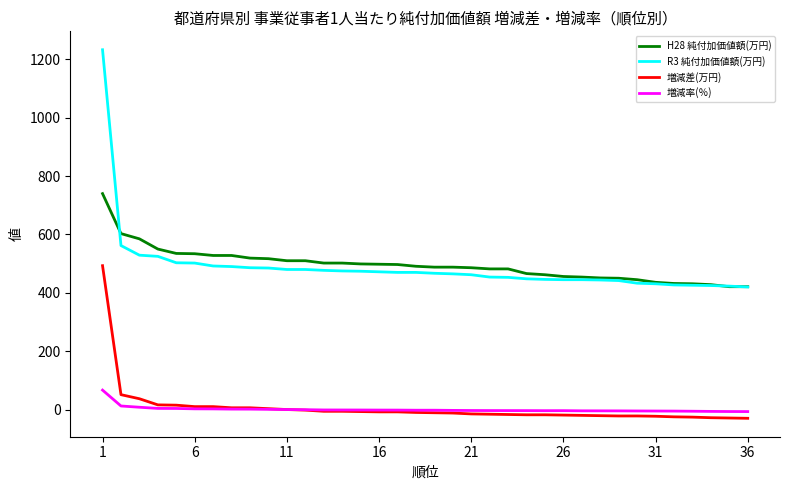

What is the highest value of the 増減率(％) series?

66.6